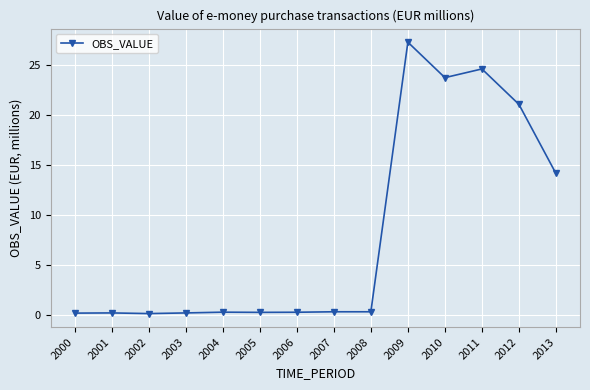

Between 2013 and 2009, which is larger?

2009